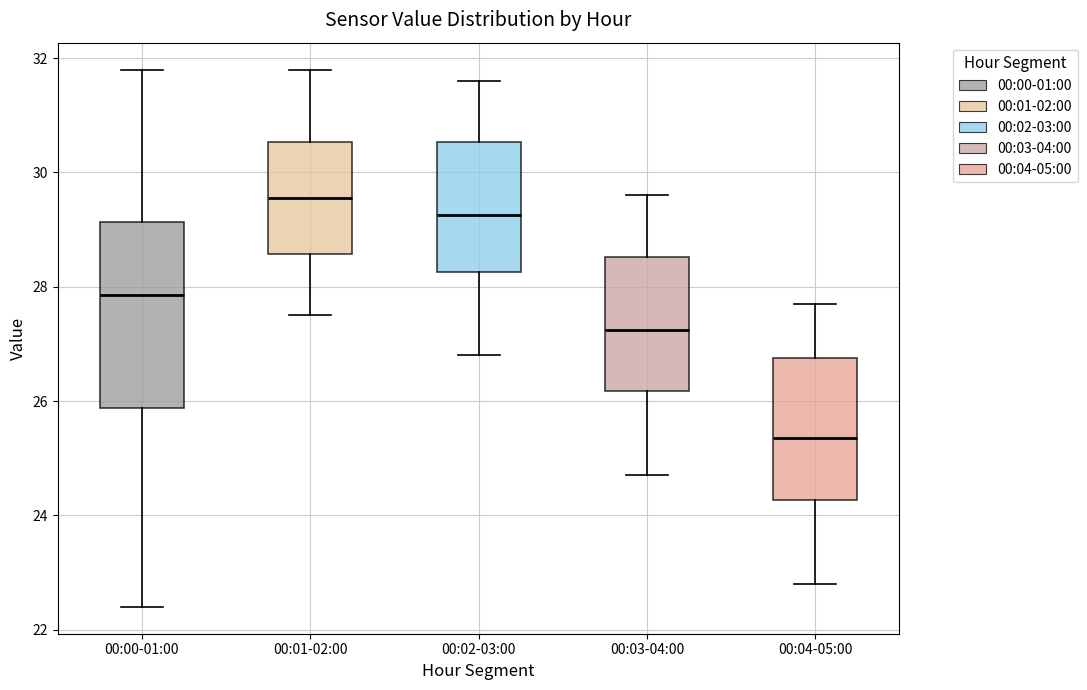

Reading left to right, transcribe this box plot: for each box, give where its median line is, the range the box spans, and where its two whiskers end, as read against the y-axis. The values are not printed on the chart, so give them approximately, as read against the axis.

00:00-01:00: median 27.8, box 25.8 to 29.2, whiskers 22.4 to 31.8
00:01-02:00: median 29.6, box 28.6 to 30.6, whiskers 27.6 to 31.8
00:02-03:00: median 29.2, box 28.2 to 30.6, whiskers 26.8 to 31.6
00:03-04:00: median 27.2, box 26.2 to 28.6, whiskers 24.8 to 29.6
00:04-05:00: median 25.4, box 24.2 to 26.8, whiskers 22.8 to 27.8